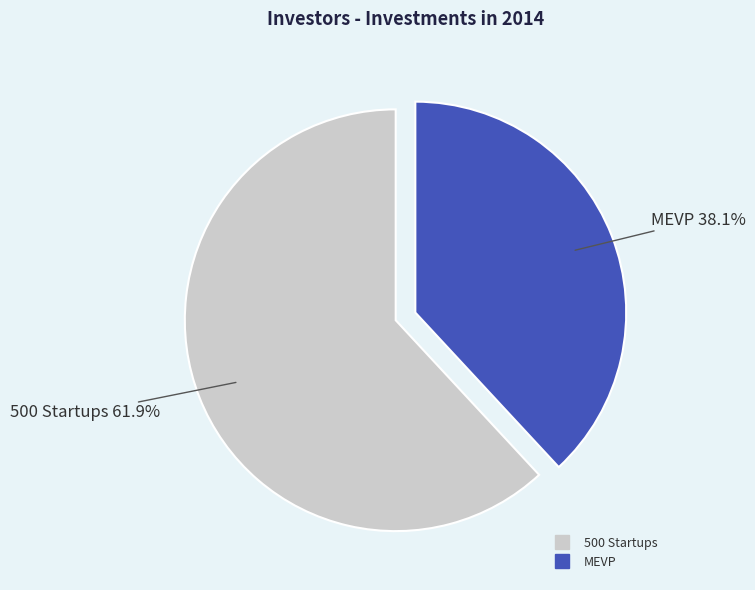

What percentage is NOT represented by MEVP?

61.9%